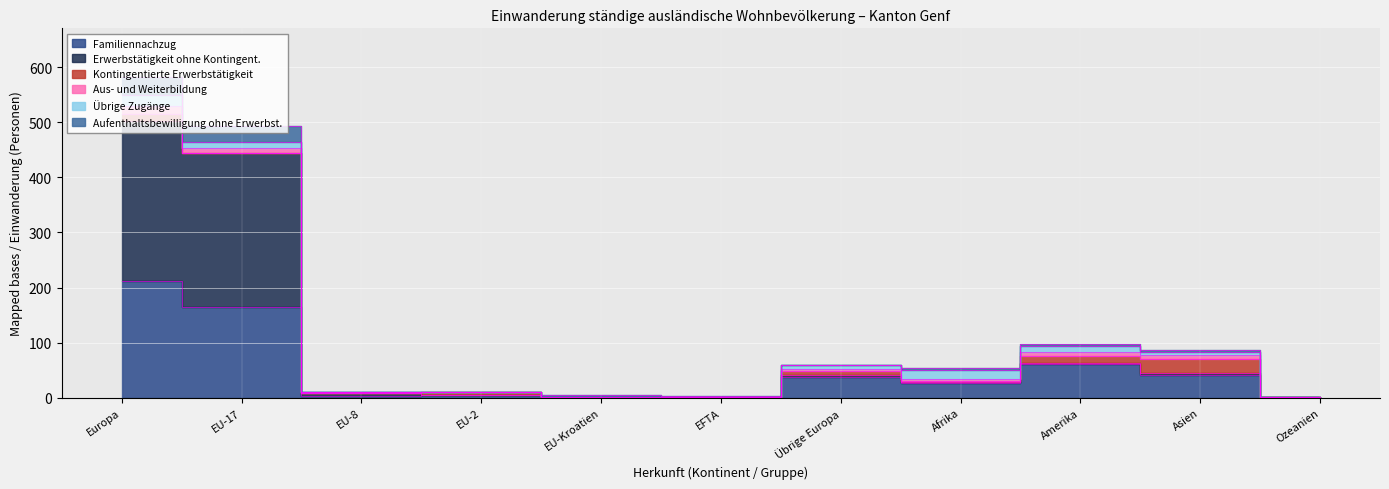

True or false: Aufenthaltsbewilligung ohne Erwerbst. and Familiennachzug cross at least once.

False